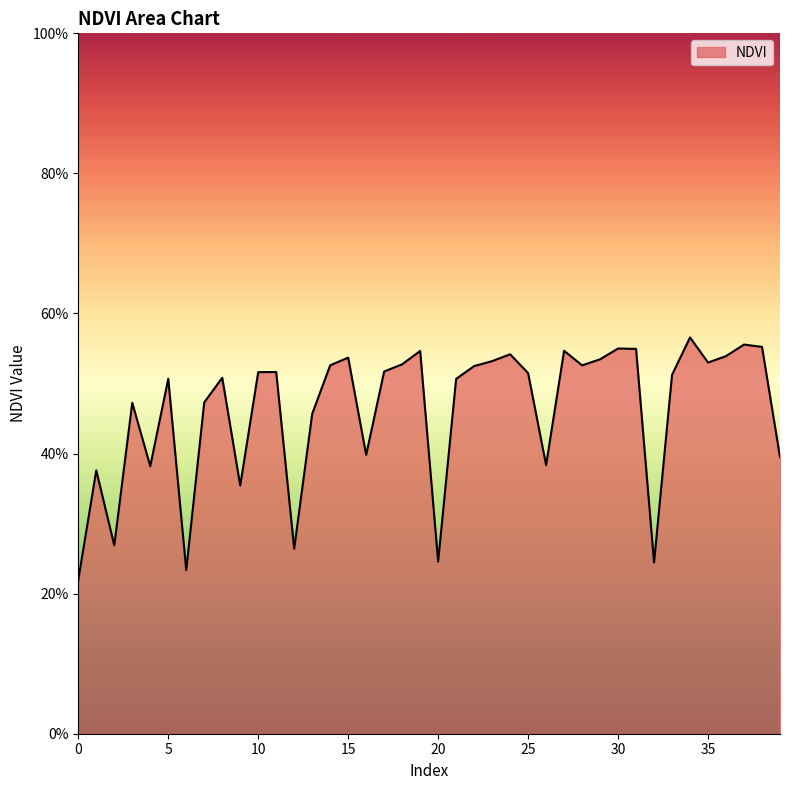

What is the value of the 16th point from the left?

0.5